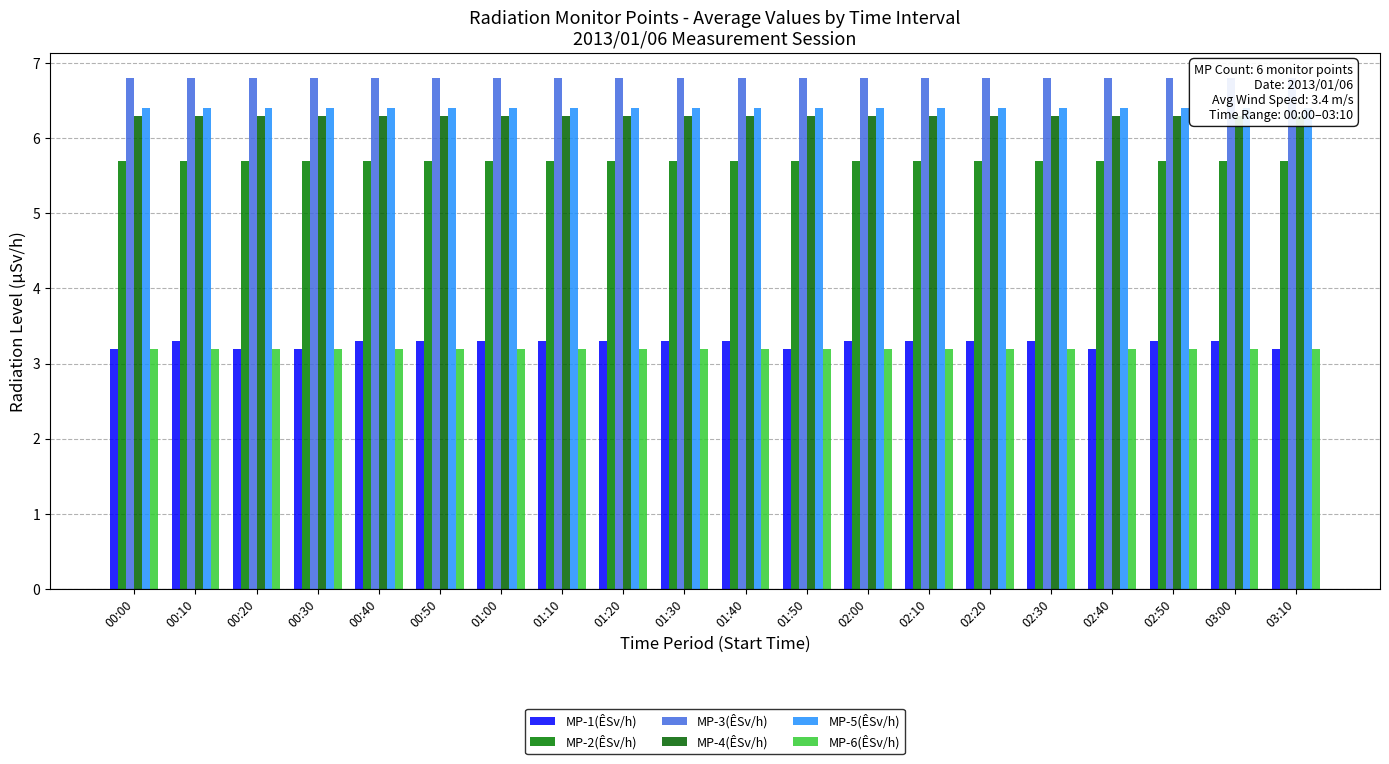

What is the value of the MP-4(ÊSv/h) bar at the 5th from the left?

6.3